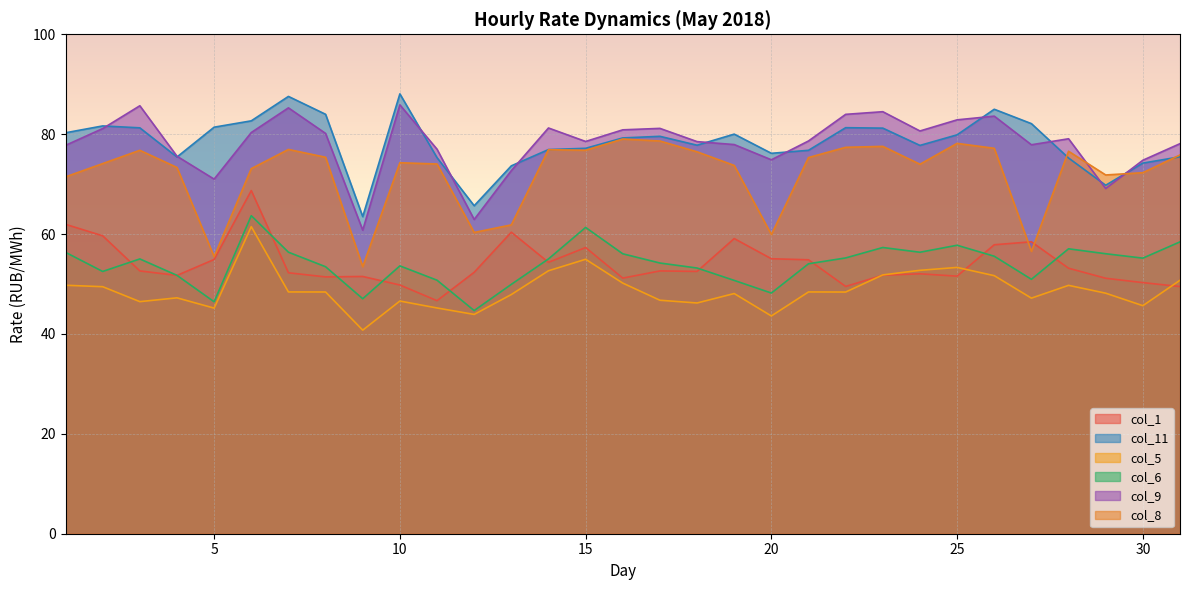

What are all the series names shown in the legend?

col_1, col_11, col_5, col_6, col_9, col_8